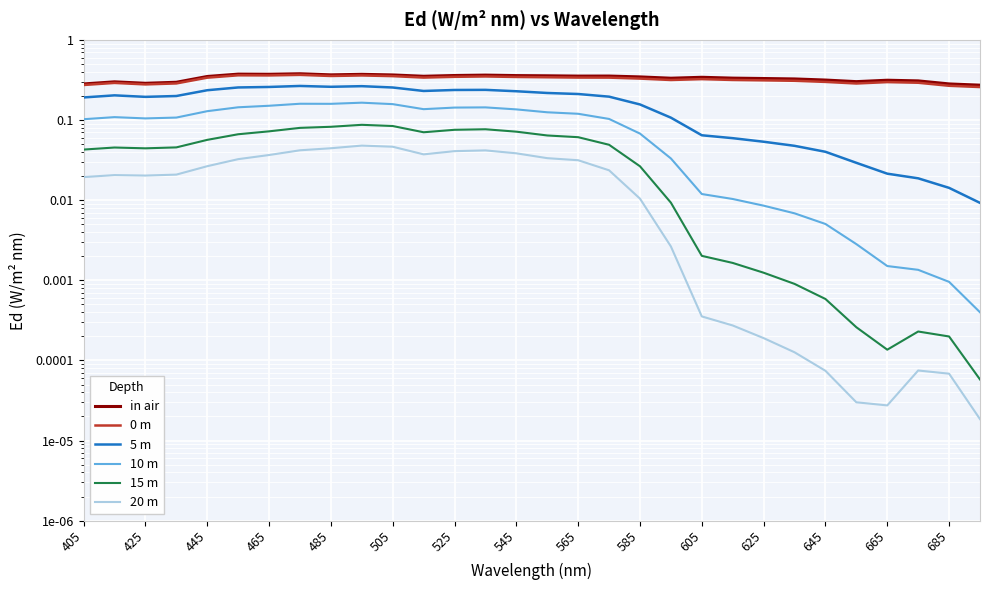

True or false: 20 m and 15 m intersect in this chart.

False